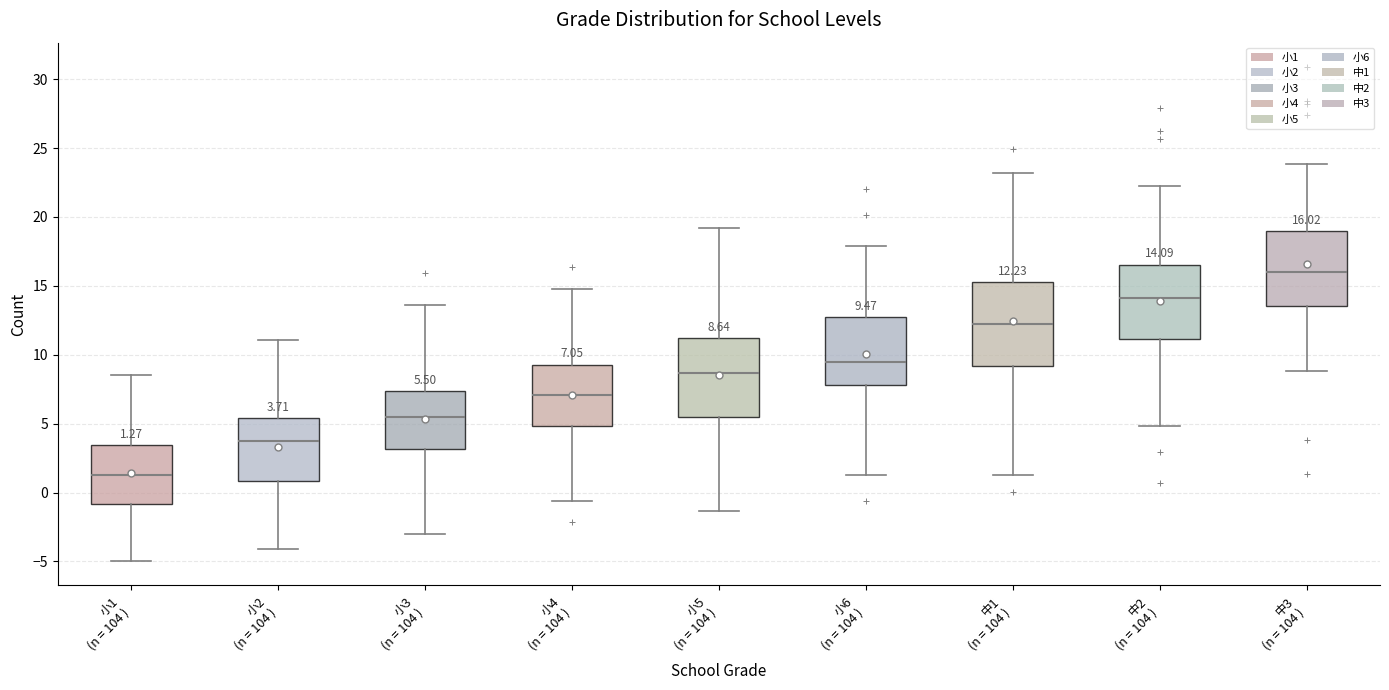

Which box has the highest median line?

中3 (n = 104 )